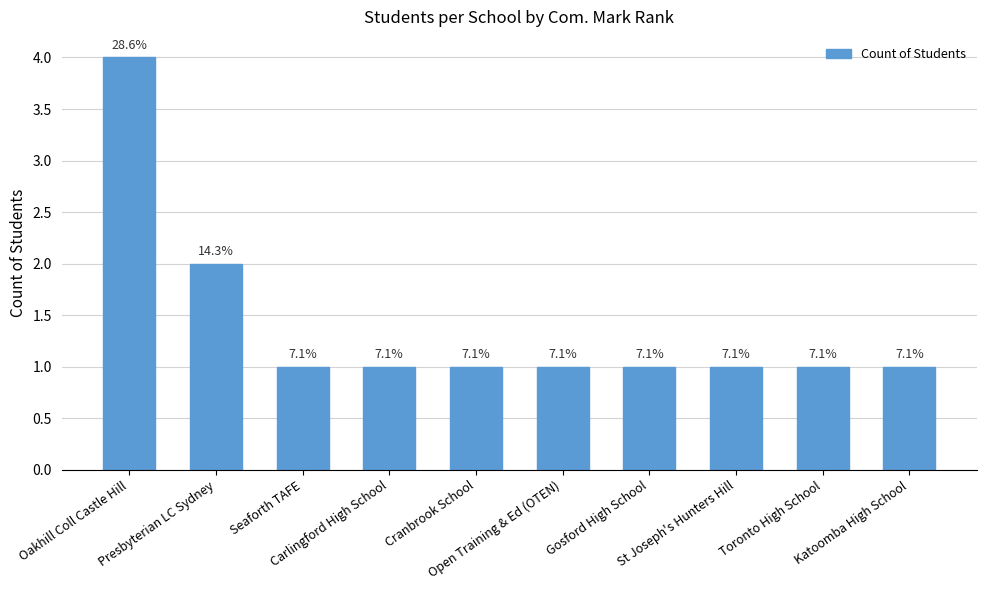

What is the difference between the values at Oakhill Coll Castle Hill and Open Training & Ed (OTEN)?

3